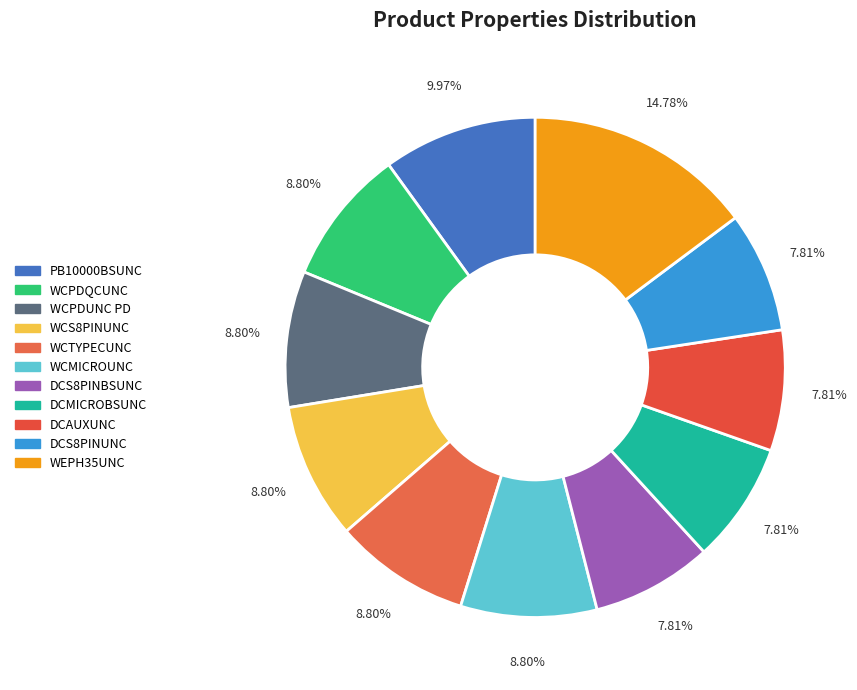

How much of the chart is everything except DCS8PINBSUNC?

92.2%